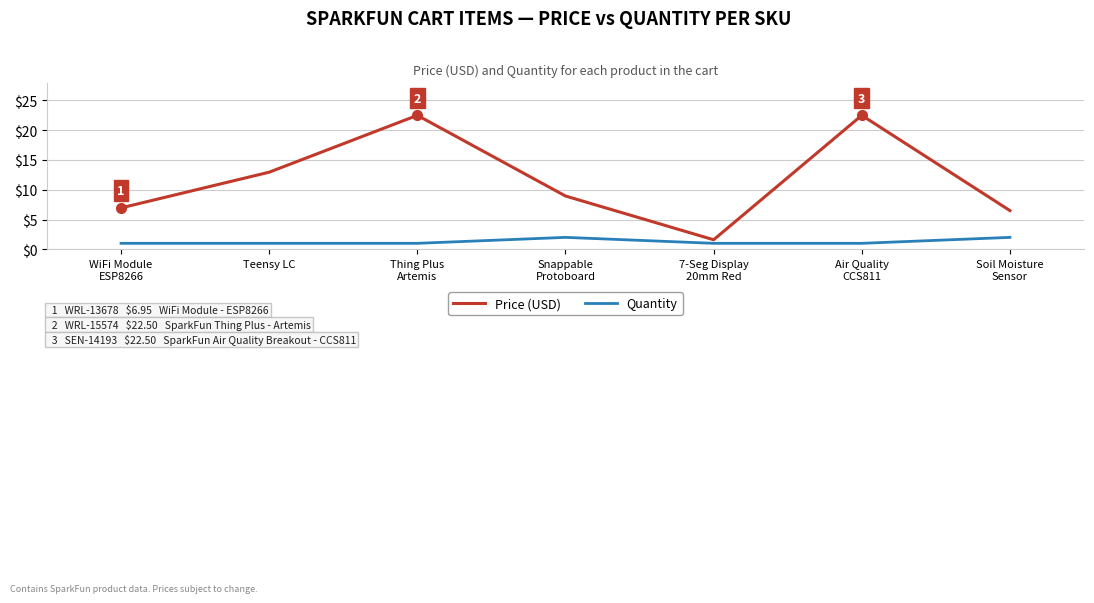

What is the total value across all series at Thing Plus
Artemis?

23.5